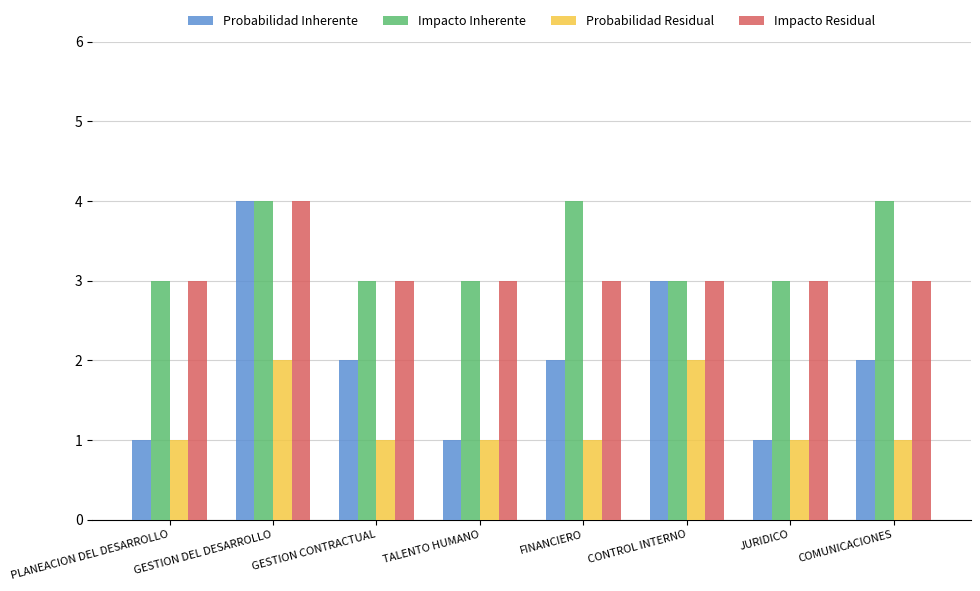

What is the difference between the second highest and minimum values in the Probabilidad Inherente series?

2